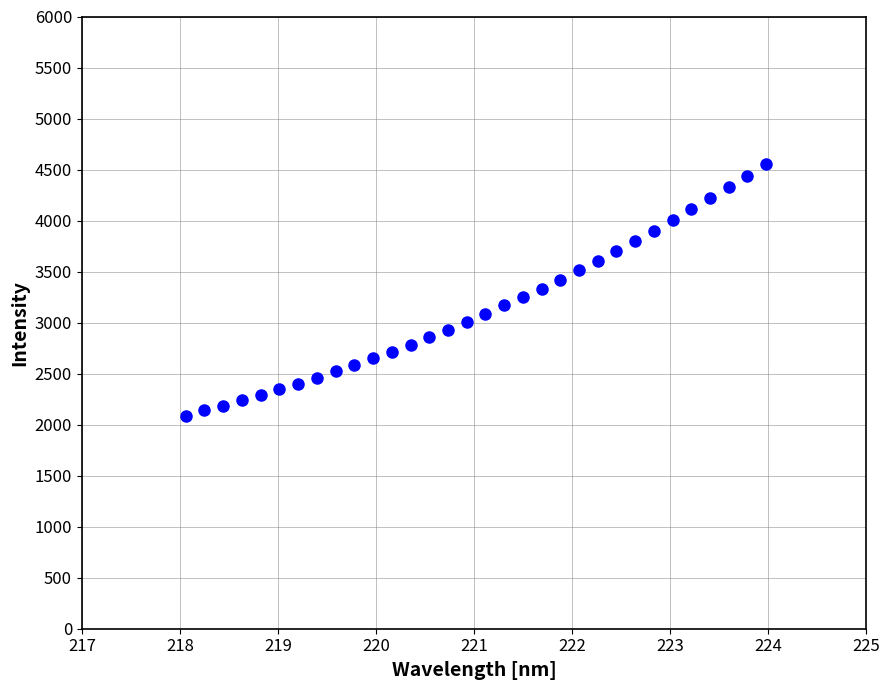

What is the range of X values (max minus min)?

5.9